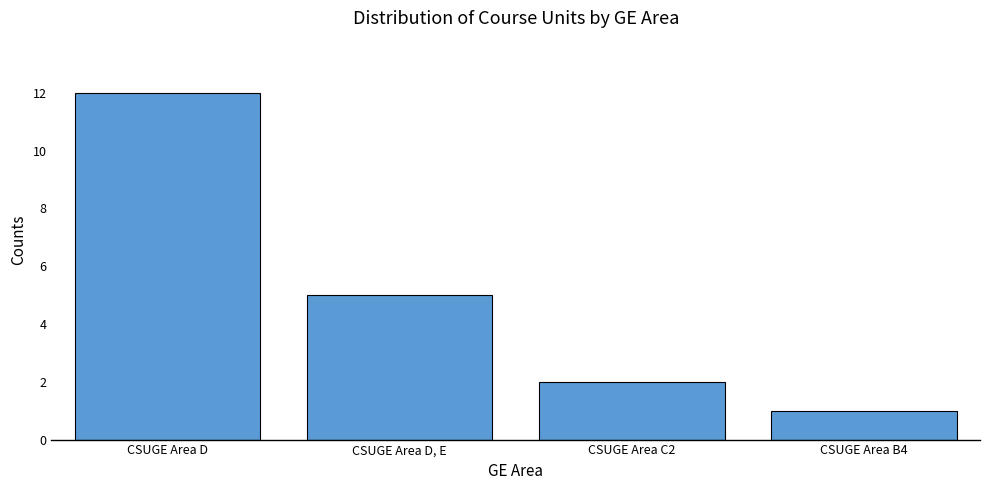

How many bars are there in total?

4